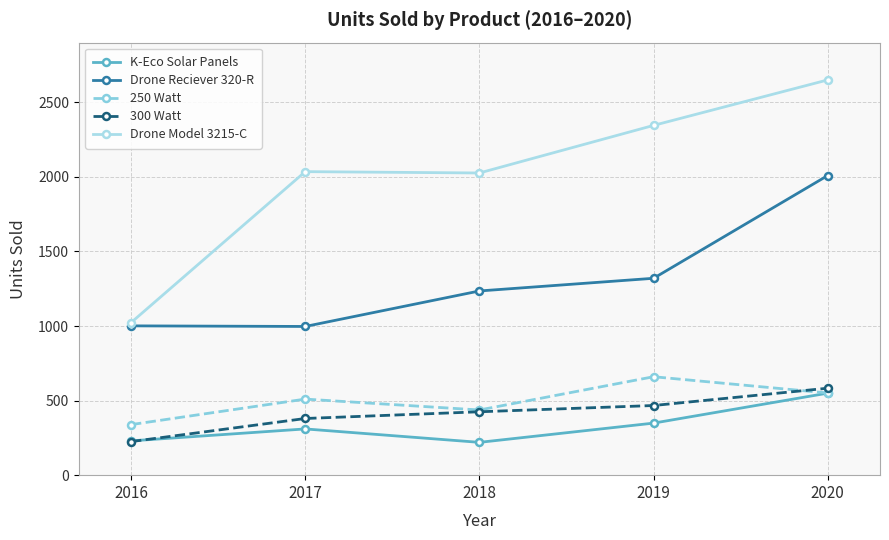

At which category is the sum across all series the highest?

2020